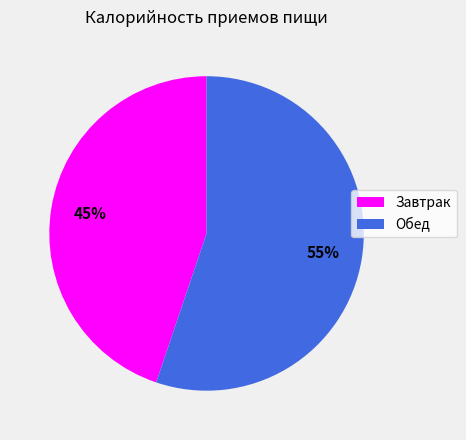

Which has a higher value, Обед or Завтрак?

Обед